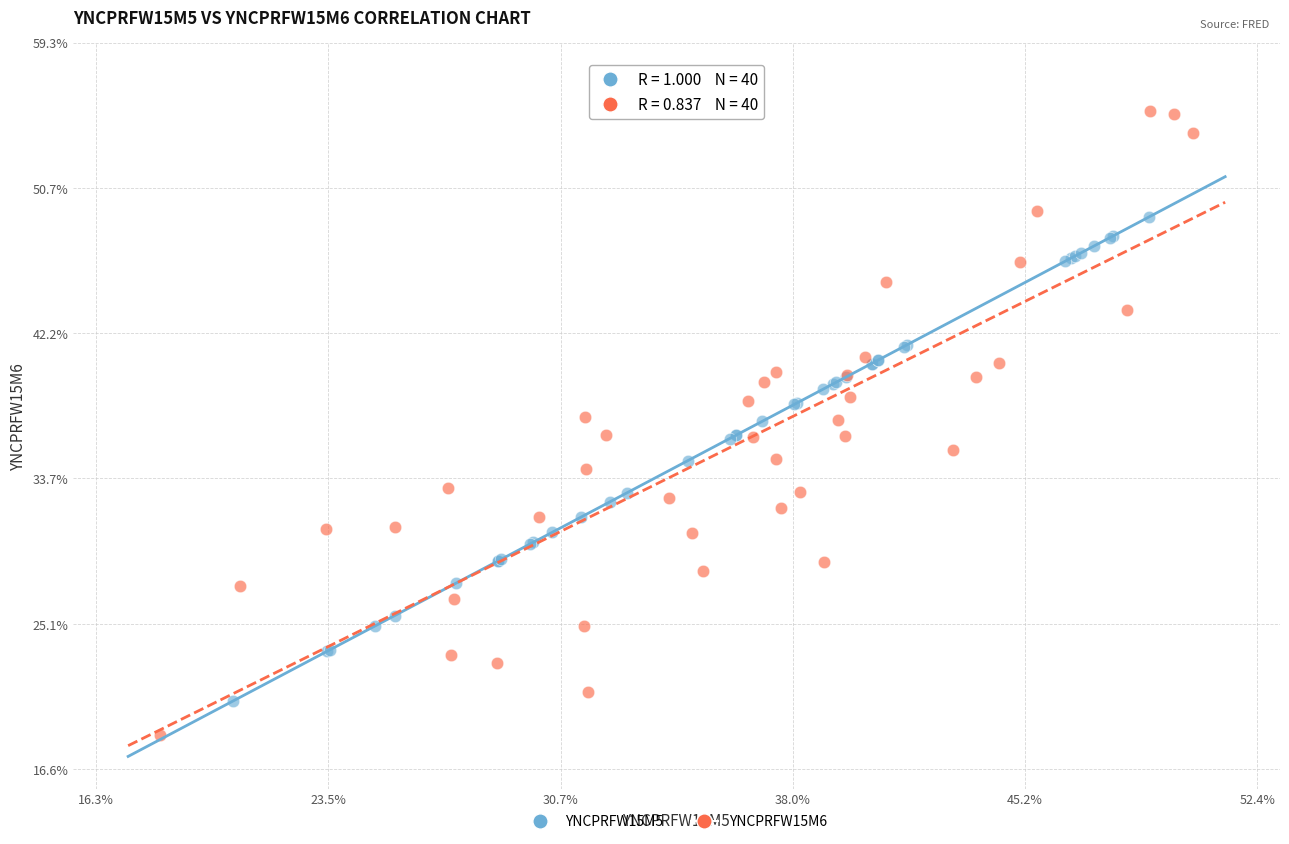

Which series contains the lowest Y value?

YNCPRFW15M6